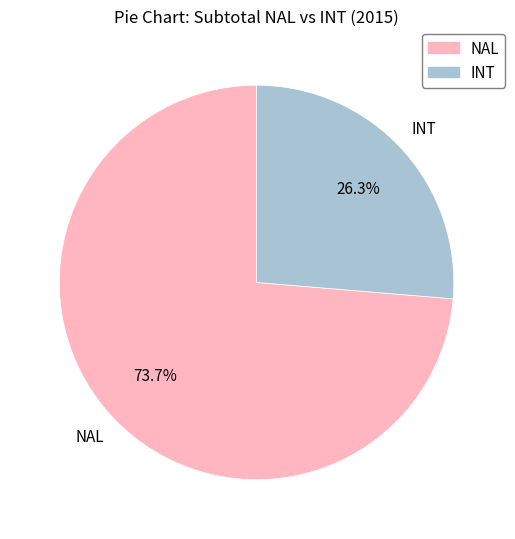

How many slices are in this pie chart?

2